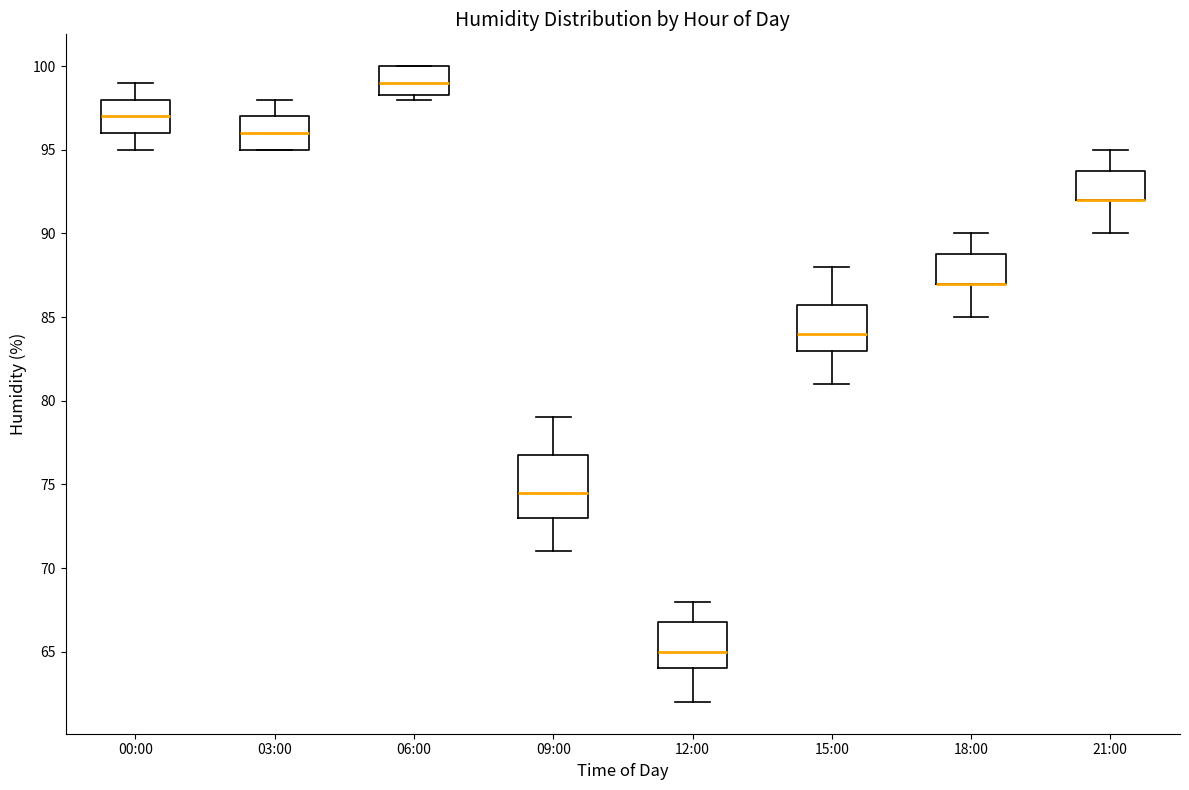

Reading left to right, read every box against the y-axis: the position of its median line, the range the box covers, and the ends of its whiskers. The values are not printed on the chart, so give them approximately, as read against the axis.

00:00: median 97.0, box 96.0 to 98.0, whiskers 95.0 to 99.0
03:00: median 96.0, box 95.0 to 97.0, whiskers 95.0 to 98.0
06:00: median 99.0, box 98.5 to 100.0, whiskers 98.0 to 100.0
09:00: median 74.5, box 73.0 to 77.0, whiskers 71.0 to 79.0
12:00: median 65.0, box 64.0 to 67.0, whiskers 62.0 to 68.0
15:00: median 84.0, box 83.0 to 86.0, whiskers 81.0 to 88.0
18:00: median 87.0 (drawn on the box's lower edge), box 87.0 to 89.0, whiskers 85.0 to 90.0
21:00: median 92.0 (drawn on the box's lower edge), box 92.0 to 94.0, whiskers 90.0 to 95.0